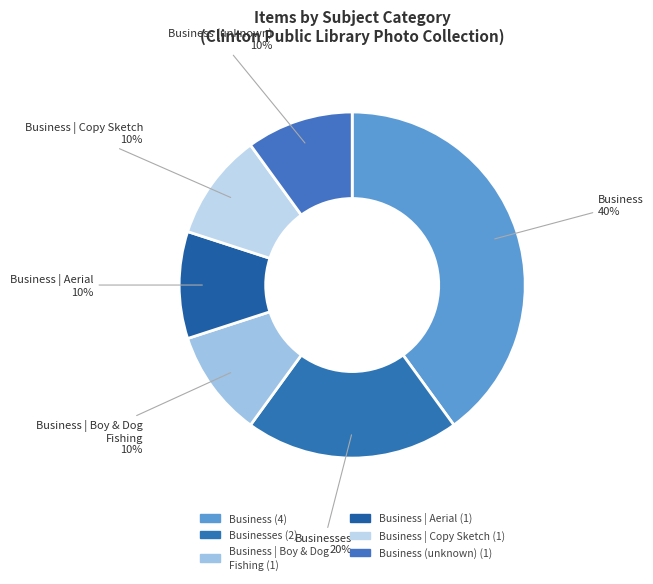

Which slice is the smallest?

Business |Boy & Dog Fishing